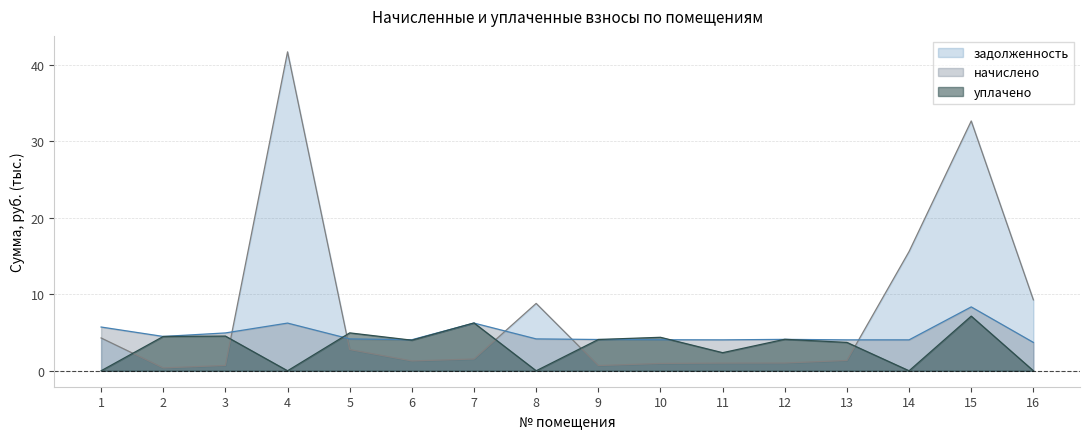

What is the value of the задолженность point at the 7th from the left?

1.5